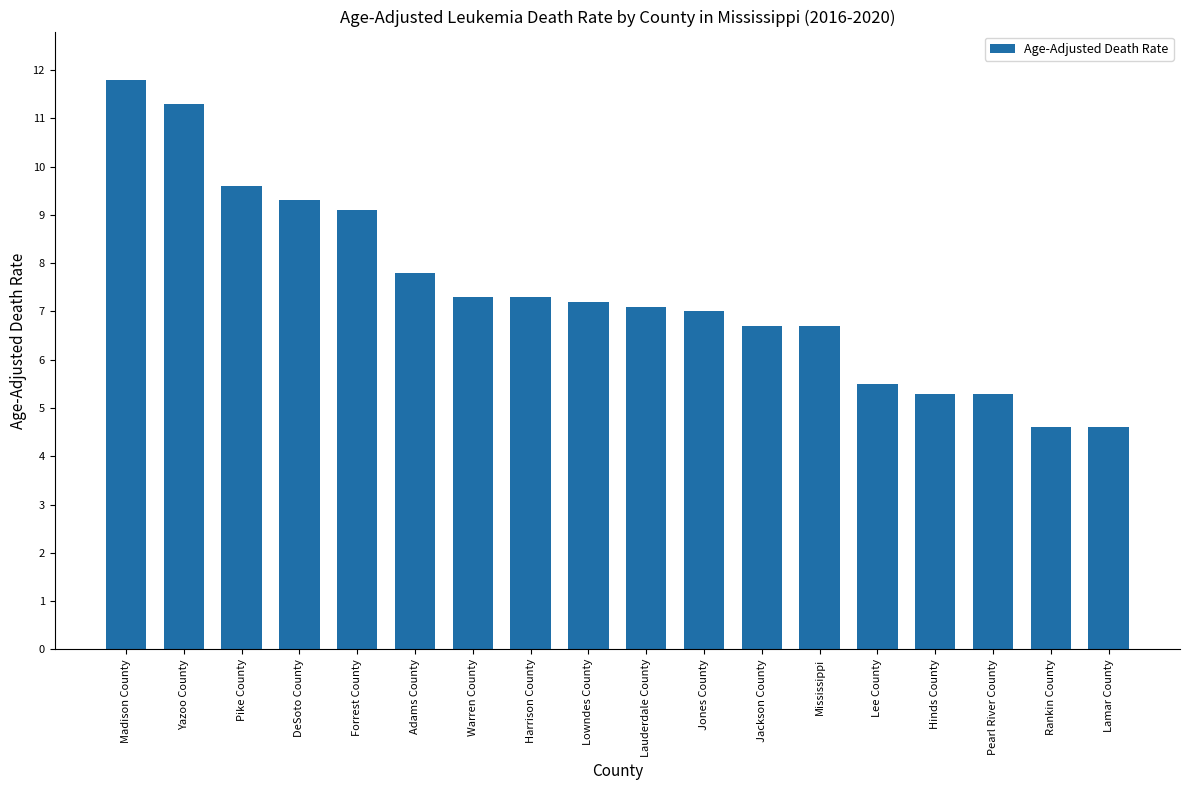

Approximately how many times larger is the value at Harrison County compared to Pearl River County?

1.4